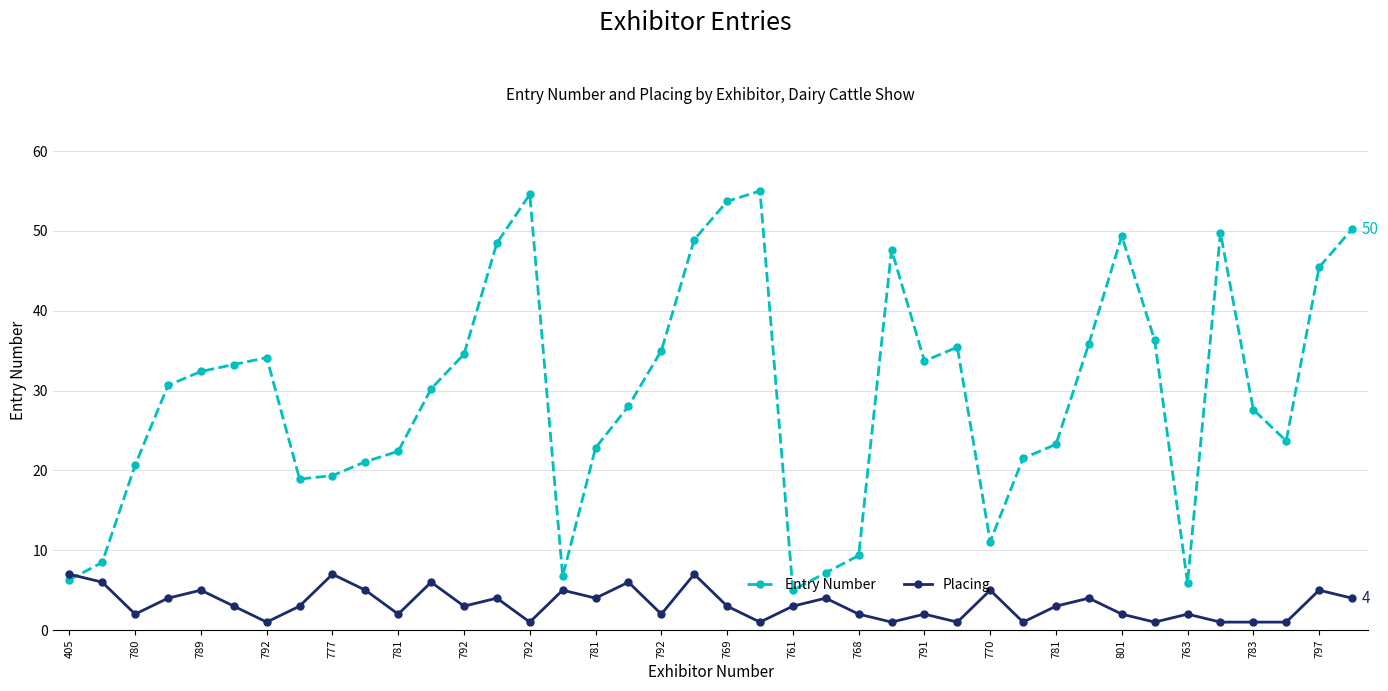

True or false: Entry Number has more than 0 interior local peaks.

True